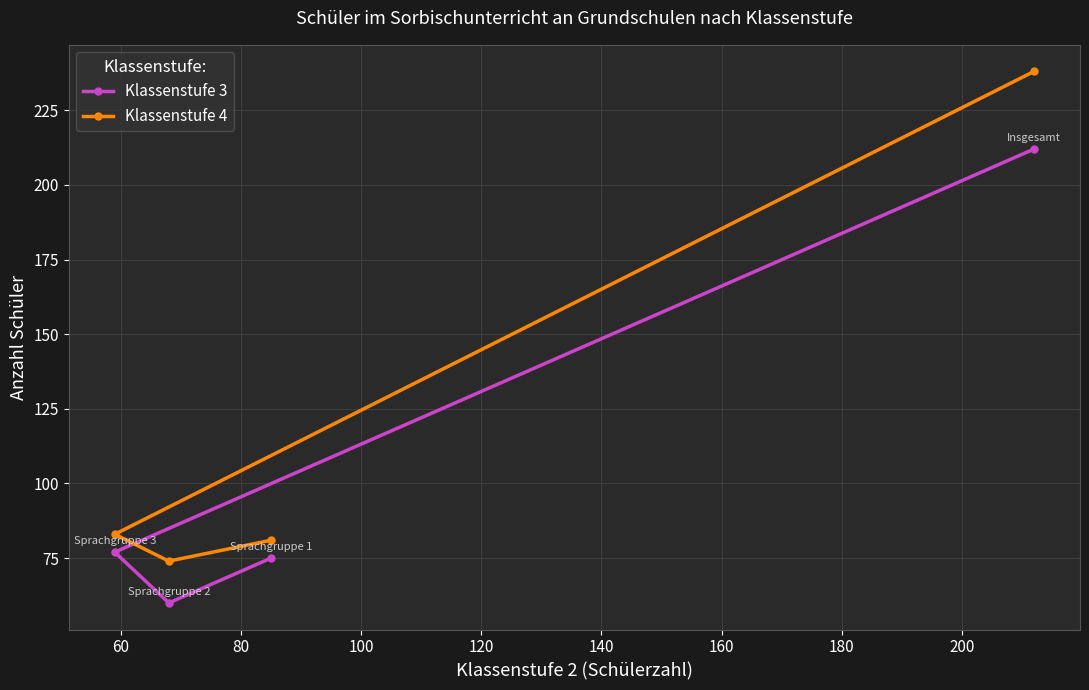

Which series has the widest spread of values?

Klassenstufe 4